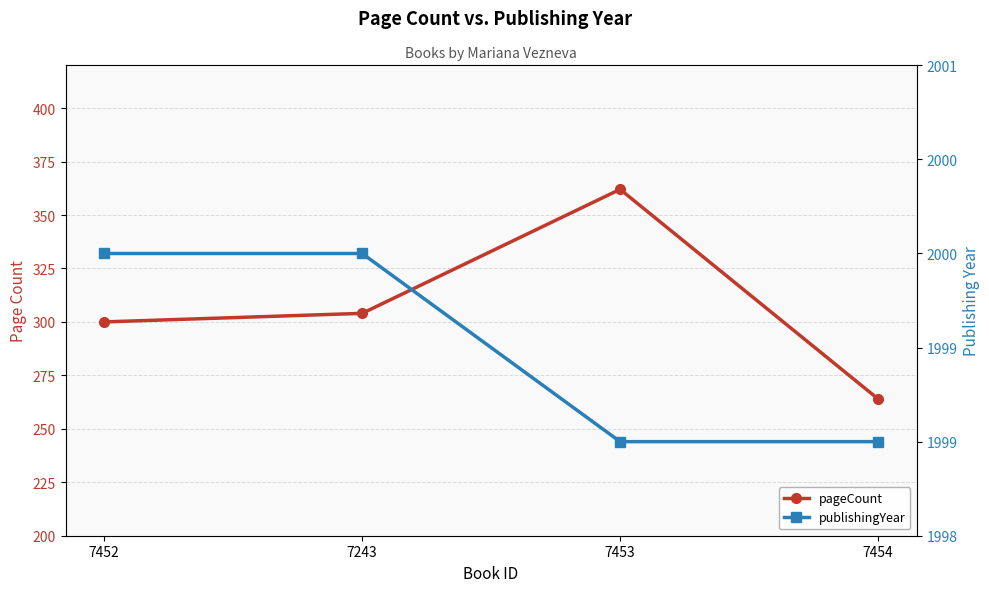

True or false: publishingYear and pageCount cross at least once.

False